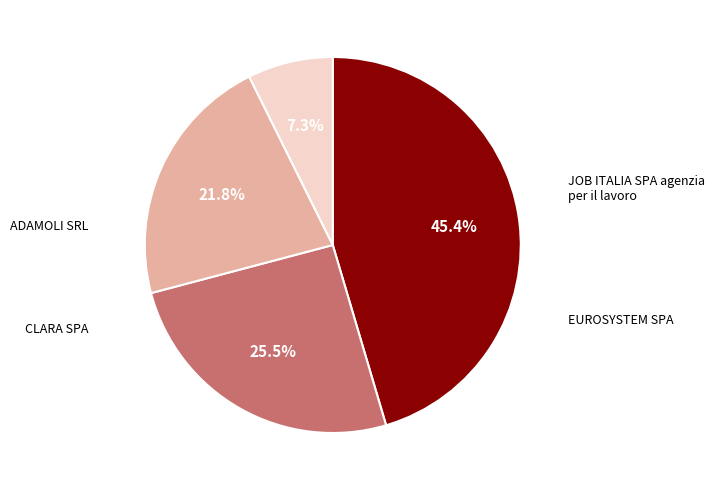

To the nearest percent, what is the difference between the ADAMOLI SRL and EUROSYSTEM SPA slice percentages?

18%